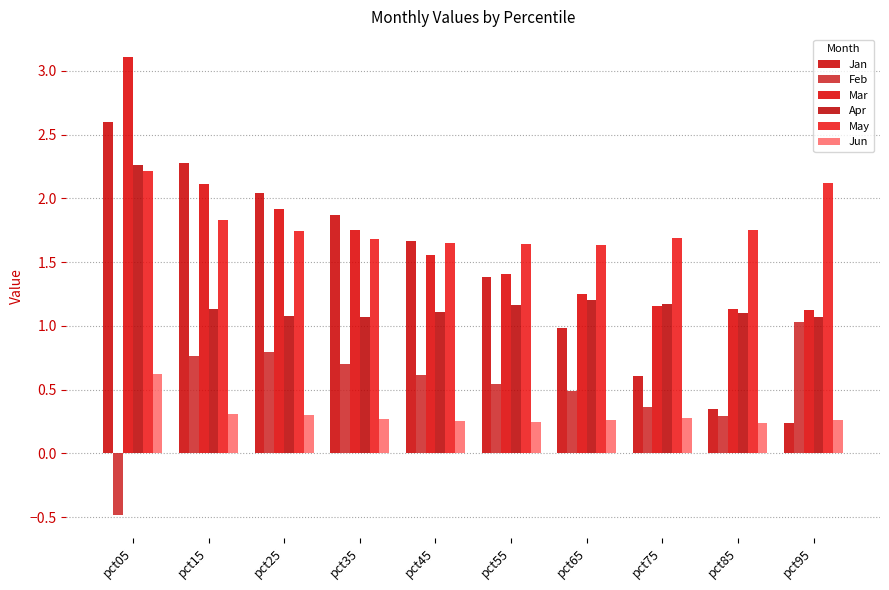

Rank the categories by Jan value from highest to lowest.

pct05, pct15, pct25, pct35, pct45, pct55, pct65, pct75, pct85, pct95